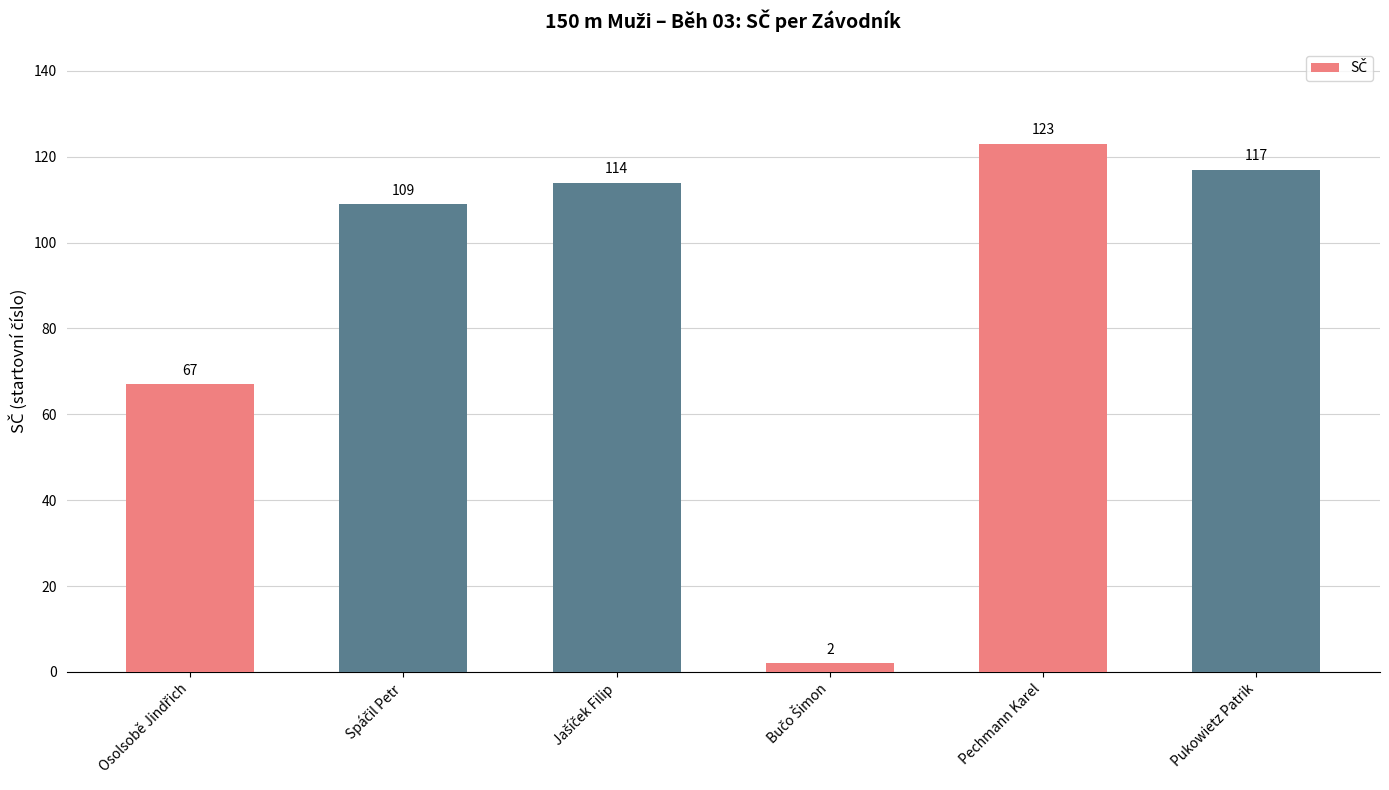

Is it true that the value at Pukowietz Patrik is 117?

True